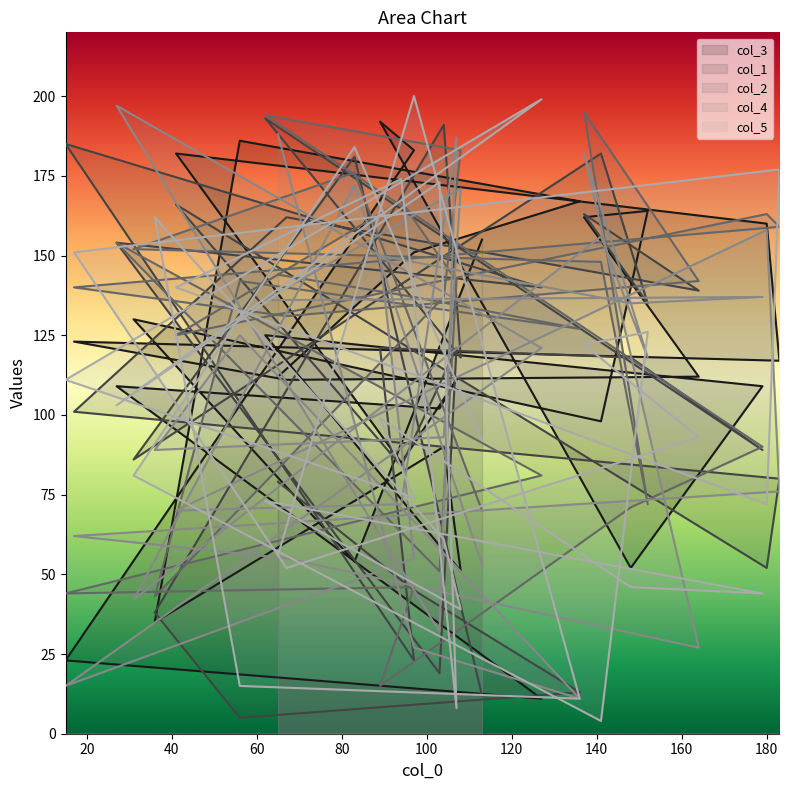

Is it true that col_3 equals 52 at 180?

True